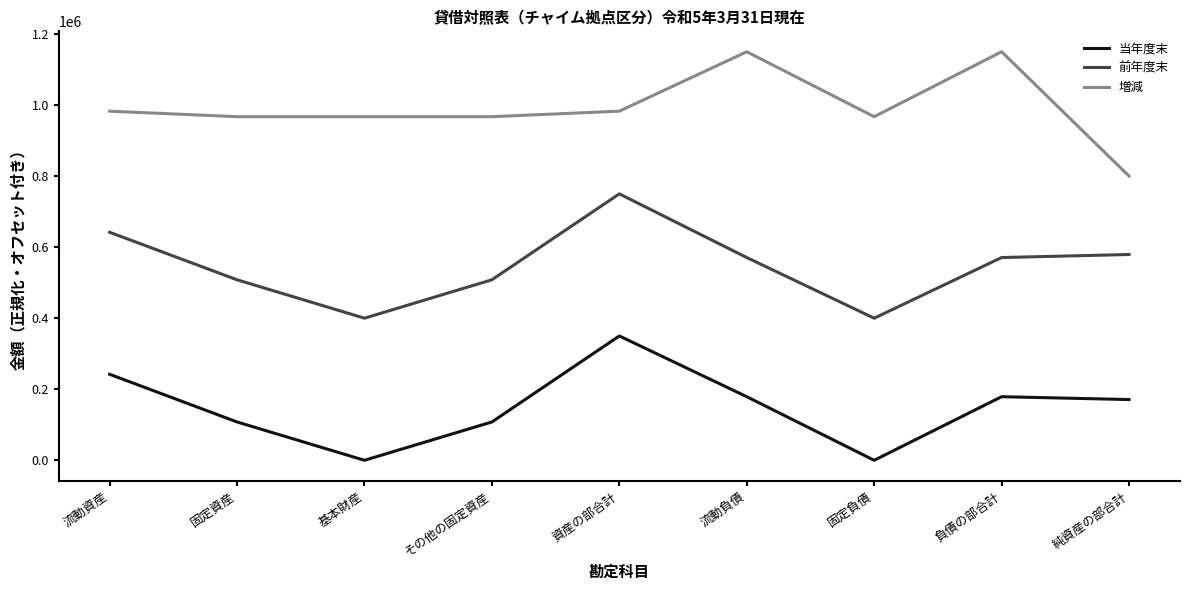

What is the spread (max minus min) of values at 基本財産?

967248.5